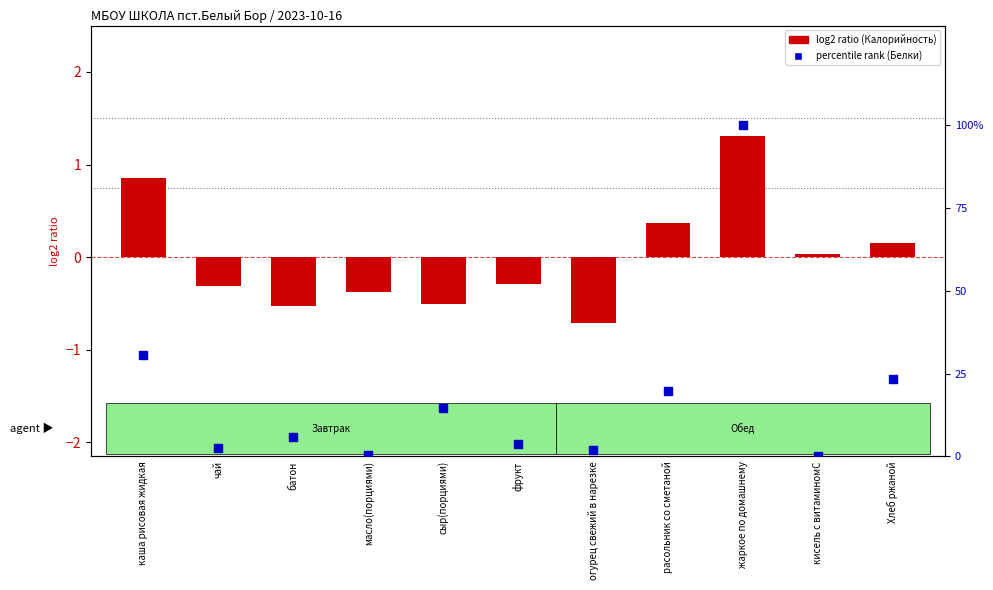

What are all the series names shown in the legend?

log2 ratio (Калорийность), percentile rank (Белки)